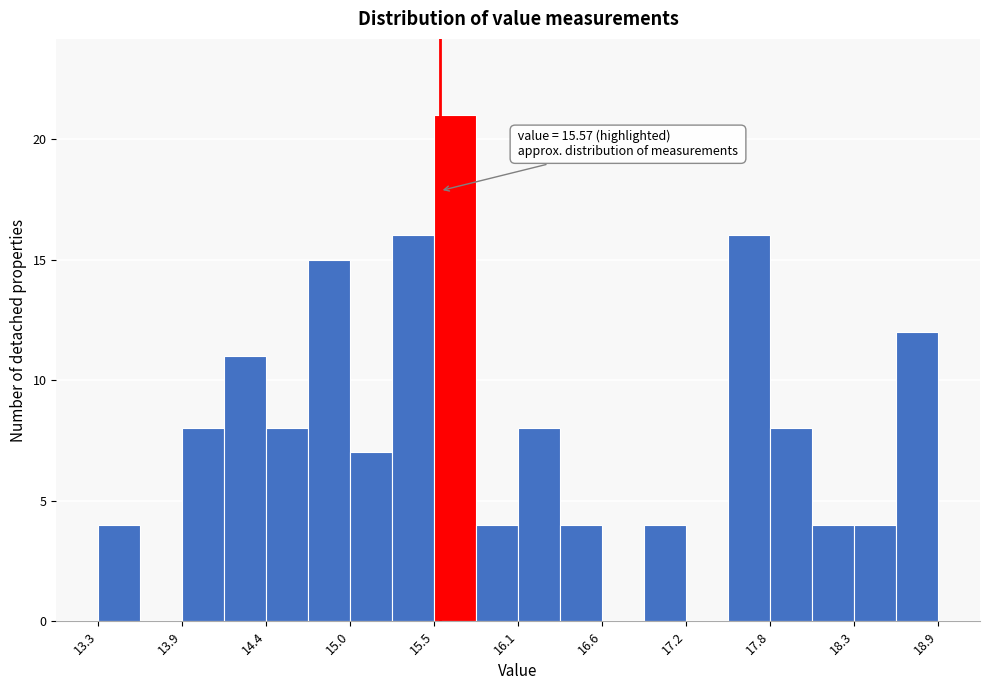

Read against the x-axis, roughly where is the centre of the tallest bar?

15.7